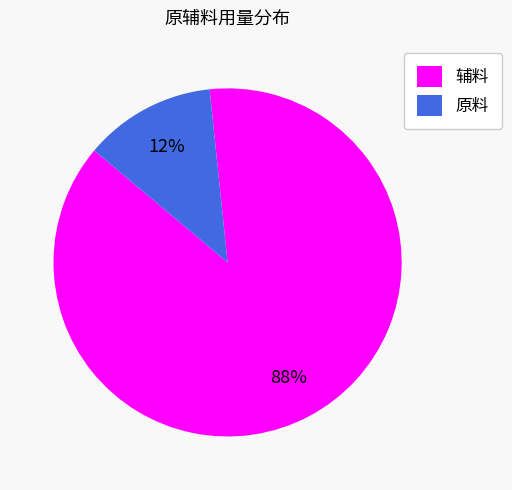

True or false: 辅料 accounts for 99% of the total.

False